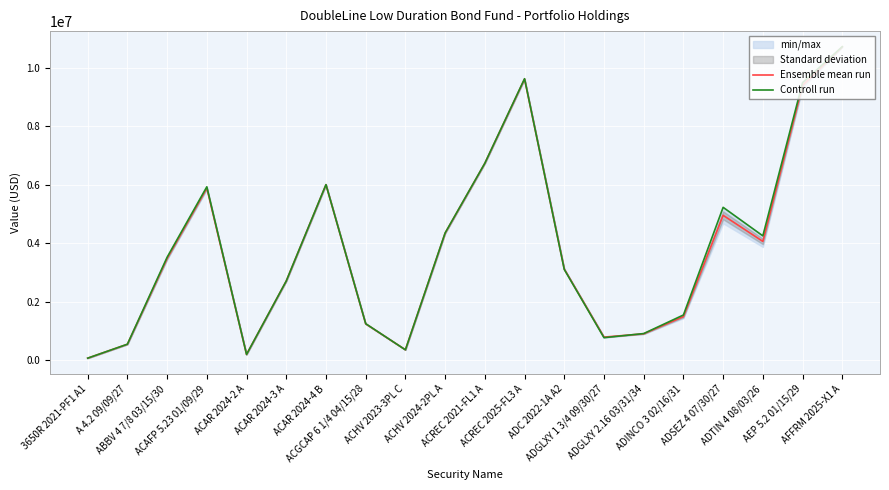

Which category has the highest value in the Controll run series?

AFFRM 2025-X1 A